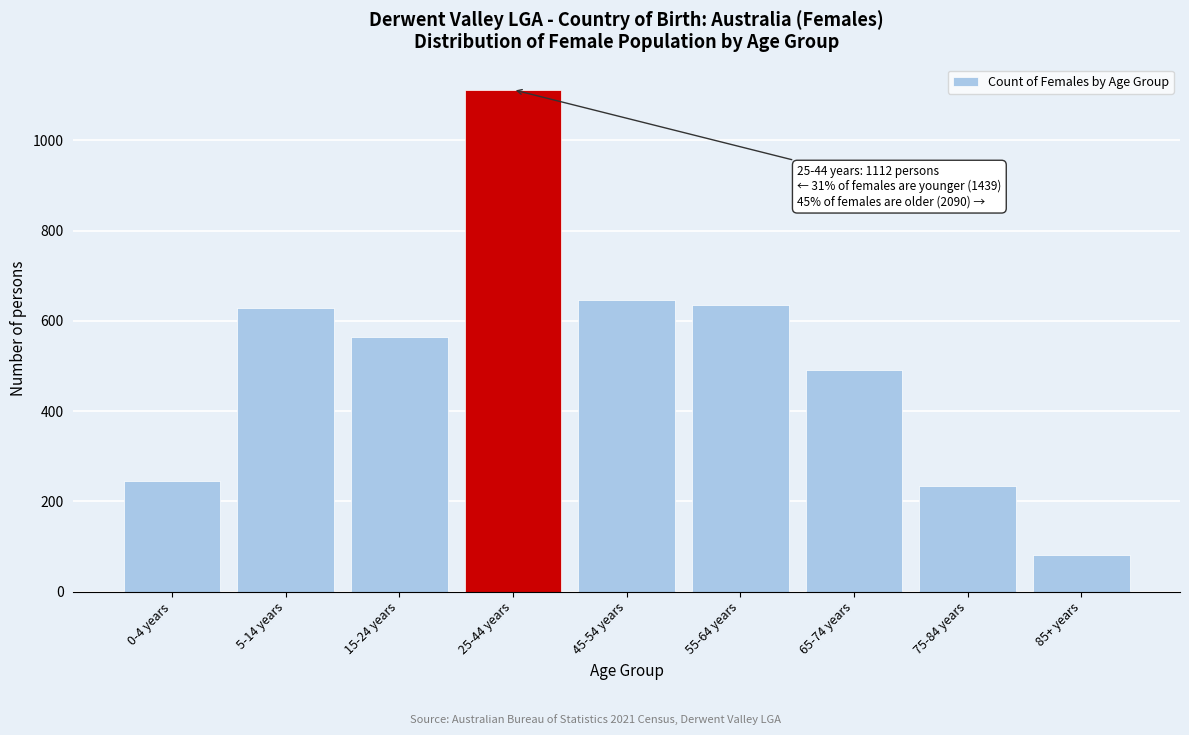

Reading right to left, what are all the values shown in this chart?

82	235	491	636	646	1112	564	629	246